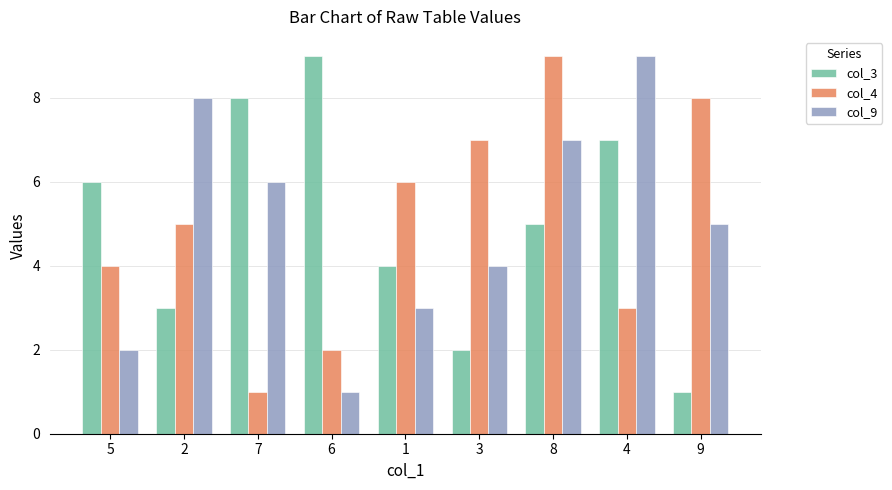

What is the value of the col_9 bar at the 3rd from the left?

6